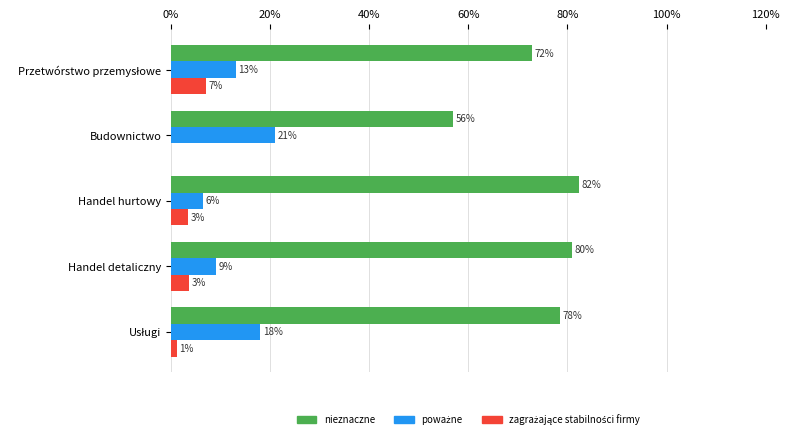

Which series has the widest spread of values?

nieznaczne